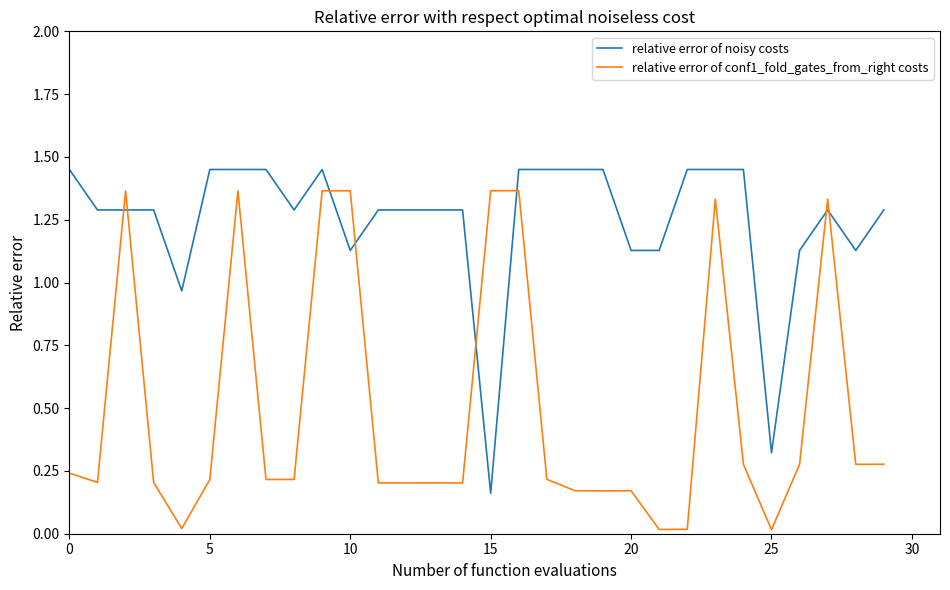

Which series has the largest total across all categories?

relative error of noisy costs